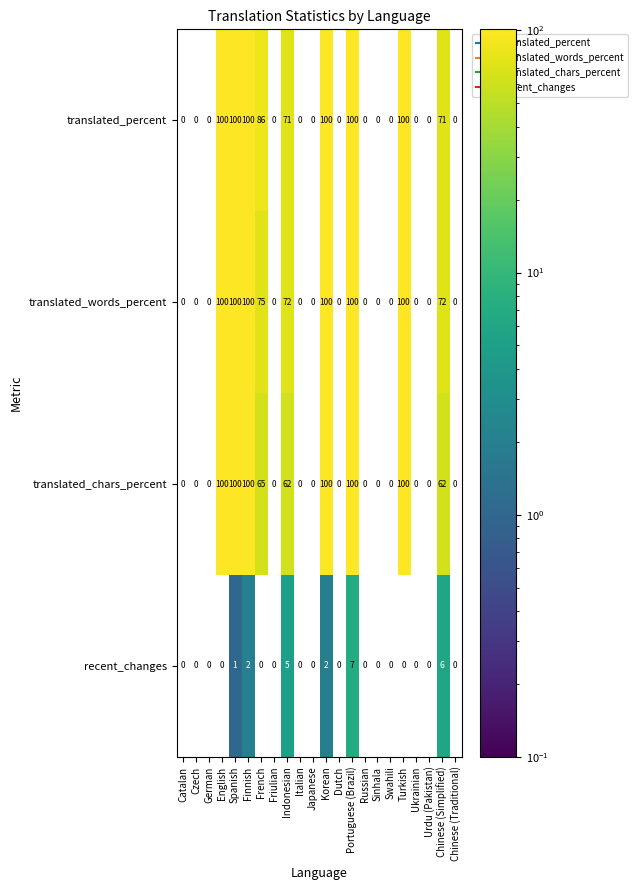

What is the difference between the second highest and second lowest values in the translated_chars_percent series?

100